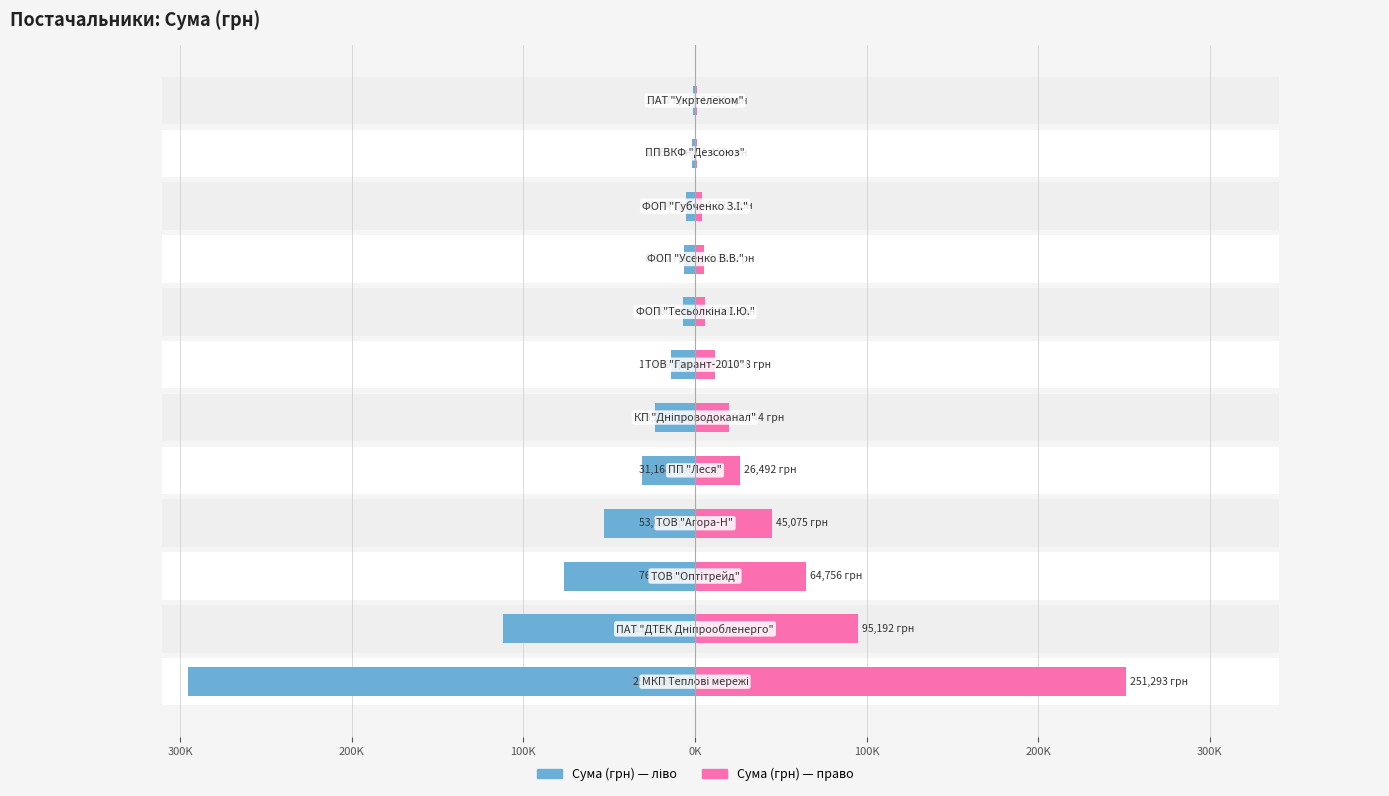

Which series changed the most between 300K and 9?

Сума (грн) — ліво